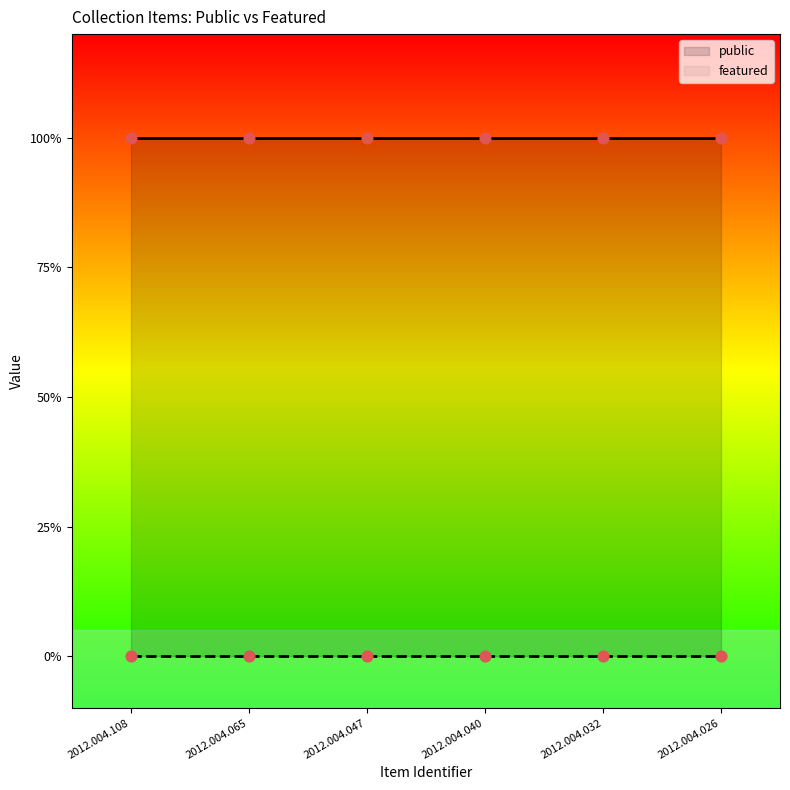

Which series has the largest total across all categories?

public